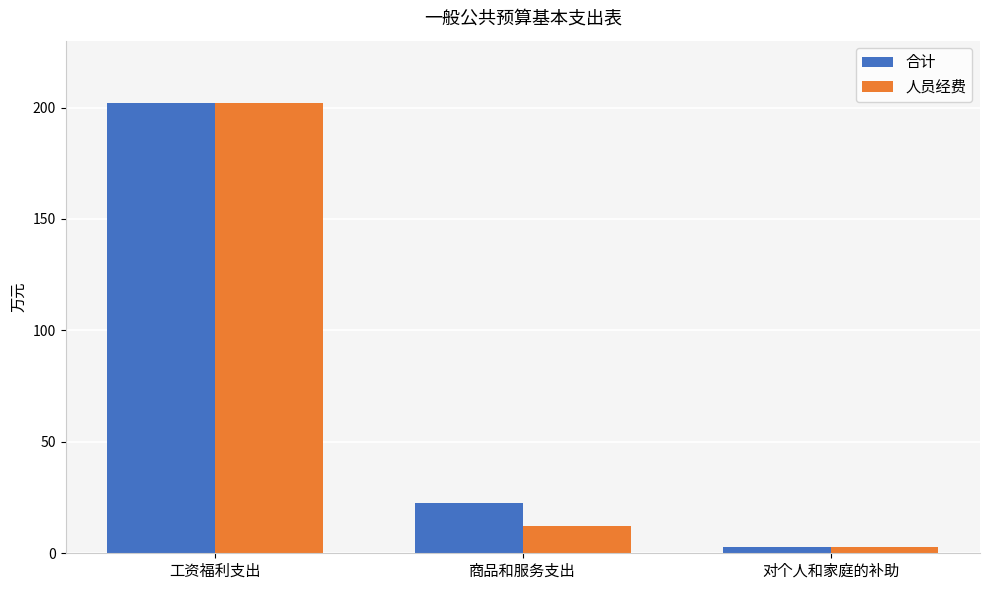

Where is 合计 nearest to the value 102?

商品和服务支出